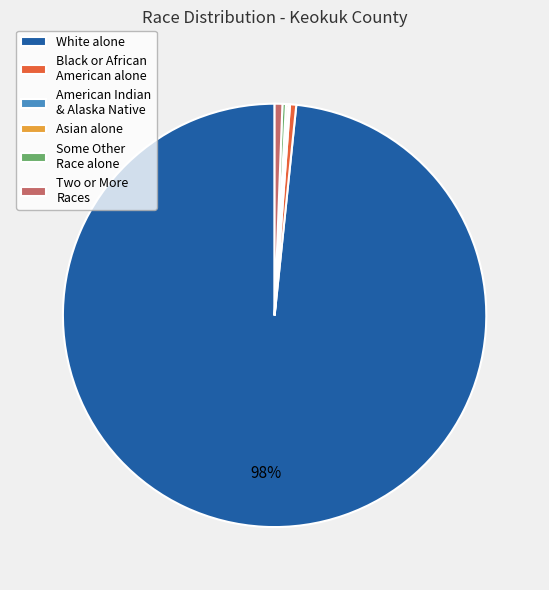

Which slice represents more than half of the pie?

White alone